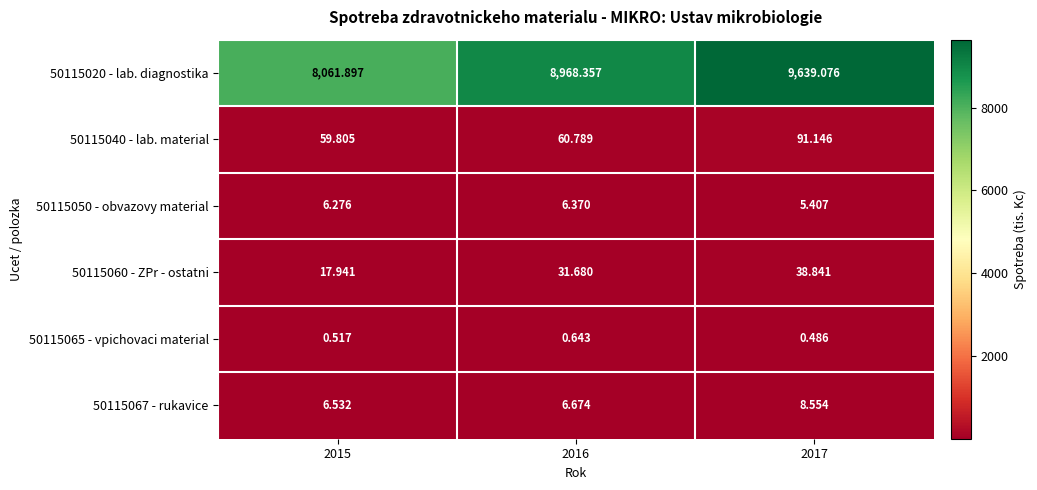

At how many categories does at least one series exceed 4893?

3